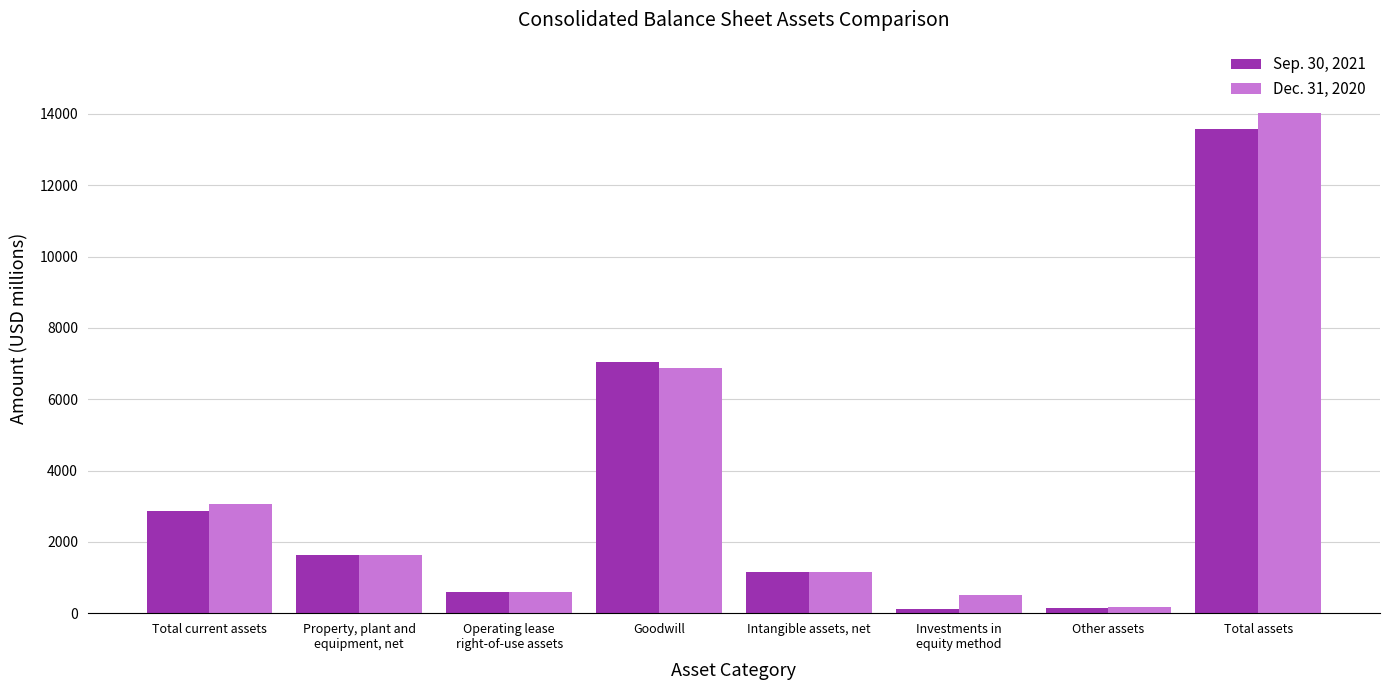

Which series has the widest spread of values?

Dec. 31, 2020